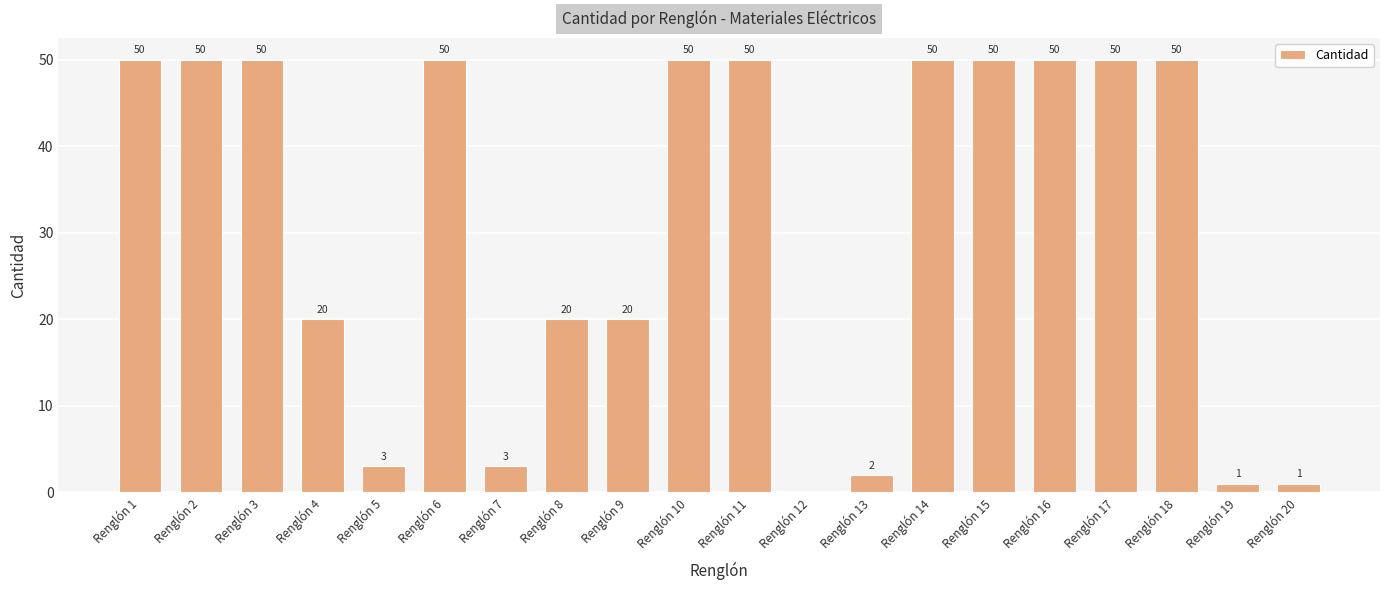

What is the sum of all values?

620.2